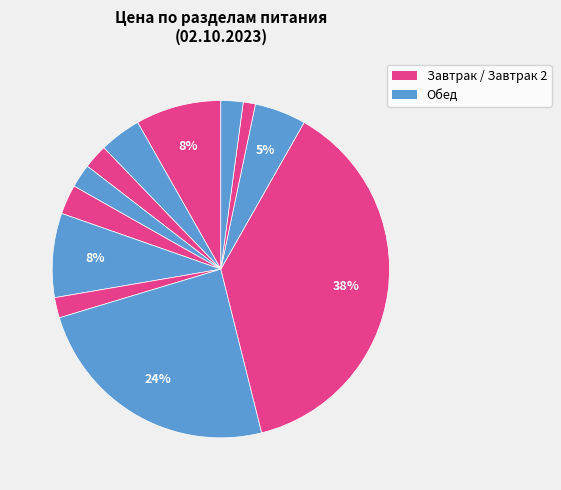

How many segments does this pie chart have?

12